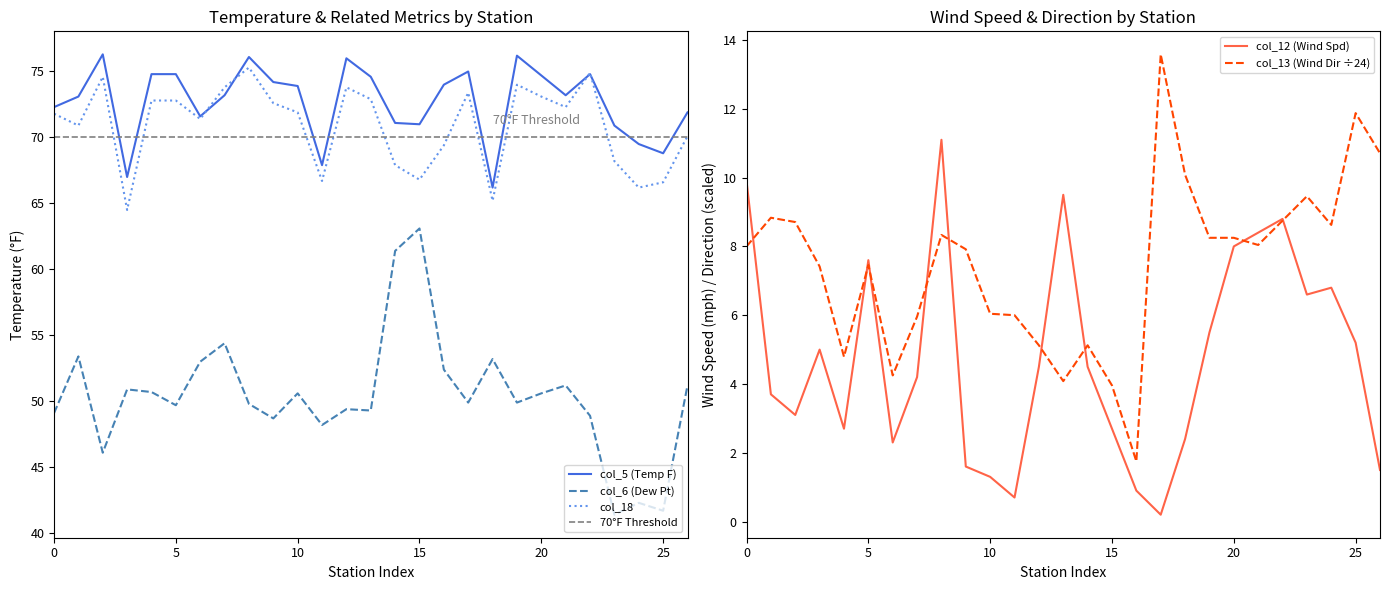

What is the sum of all col_18 (col_18) values?

1913.9